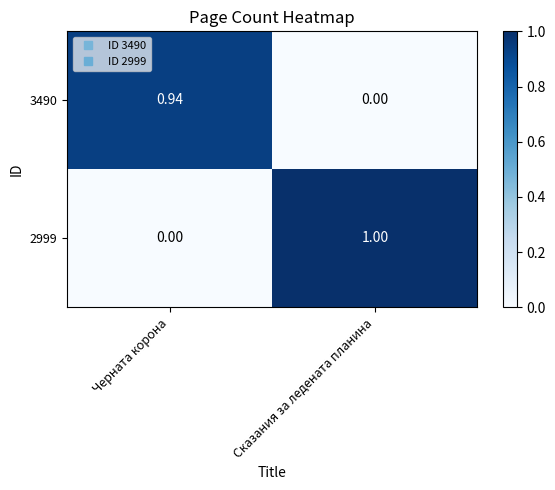

List the labels in order of 3490 value, largest first.

Черната корона, Сказания за ледената планина